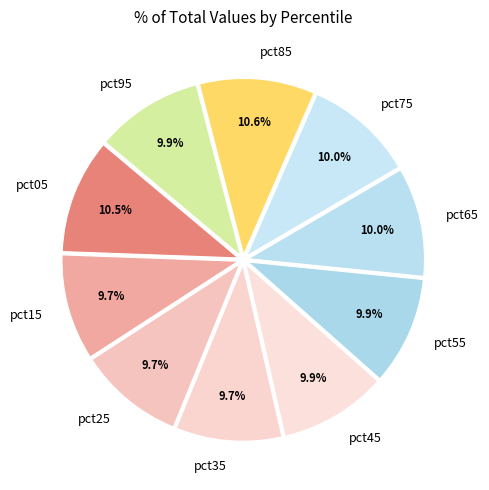

To the nearest percent, what is the difference between the pct05 and pct65 slice percentages?

1%